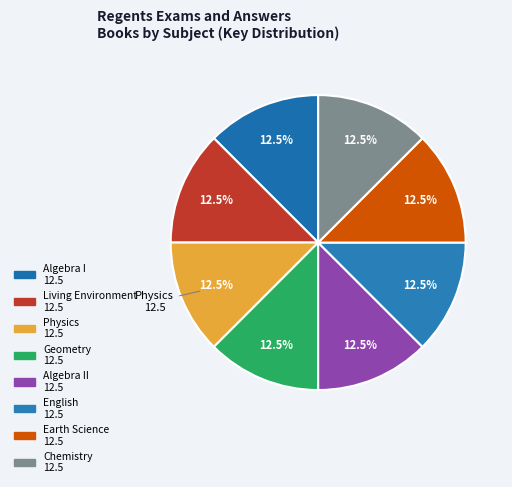

Rank the categories by value from lowest to highest.

English, Geometry, Living Environment, Earth Science, Algebra I, Algebra II, Chemistry, Physics